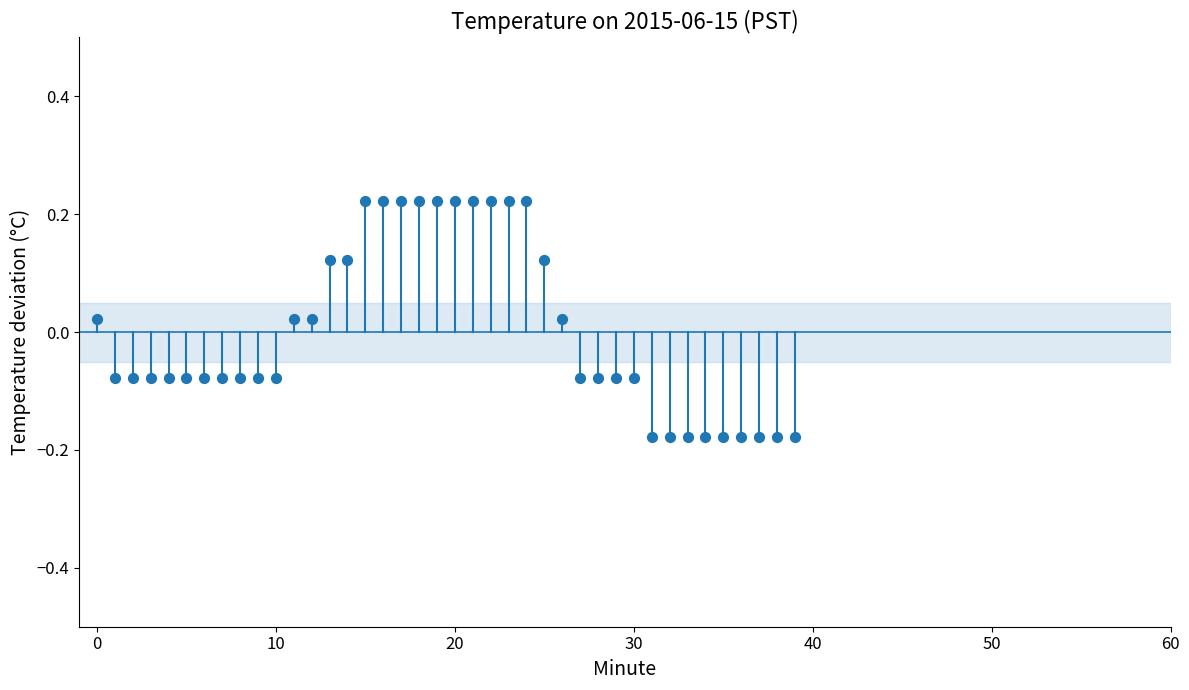

What is the range of Y values (max minus min)?

0.4